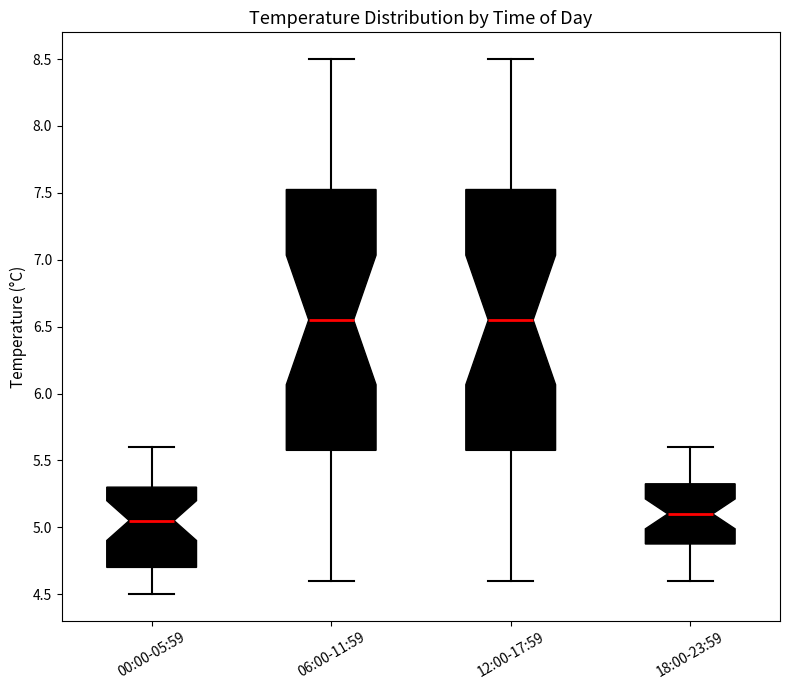

Reading left to right, transcribe this box plot: for each box, give where its median line is, the range the box spans, and where its two whiskers end, as read against the y-axis. The values are not printed on the chart, so give them approximately, as read against the axis.

00:00-05:59: median 5.05, box 4.70 to 5.30, whiskers 4.50 to 5.60
06:00-11:59: median 6.55, box 5.60 to 7.55, whiskers 4.60 to 8.50
12:00-17:59: median 6.55, box 5.60 to 7.55, whiskers 4.60 to 8.50
18:00-23:59: median 5.10, box 4.90 to 5.35, whiskers 4.60 to 5.60